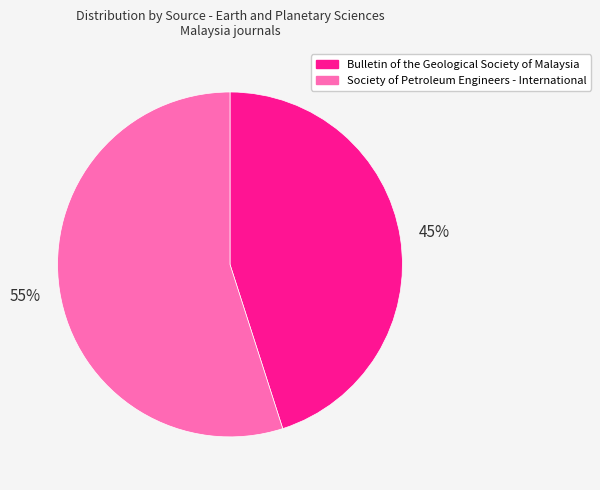

Rank the categories by value from highest to lowest.

Society of Petroleum Engineers - International, Bulletin of the Geological Society of Malaysia